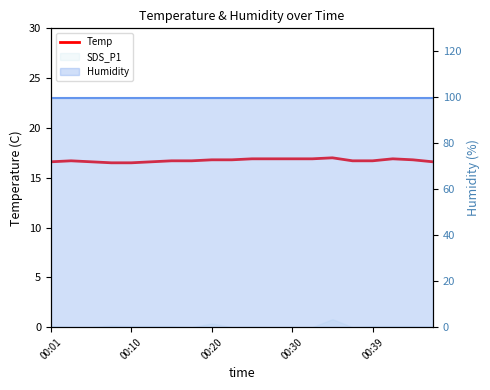

How many values are between 16 and 17?

20